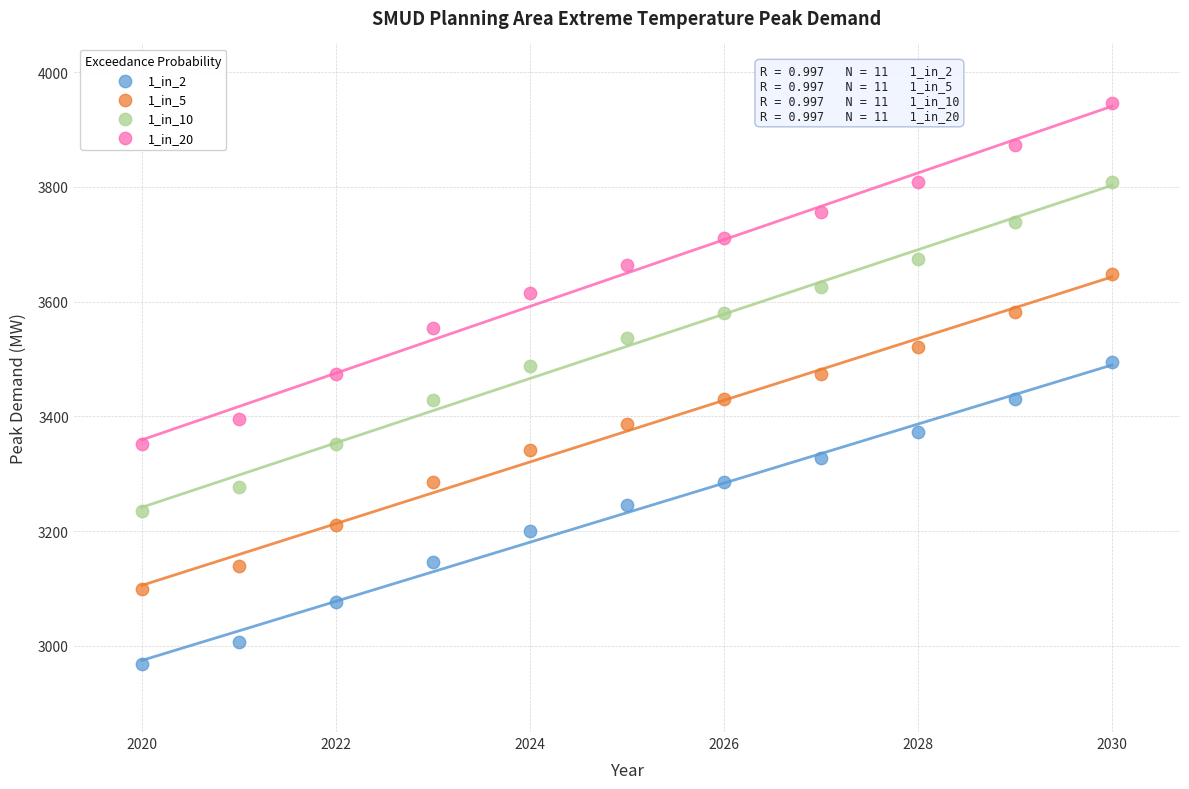

What are all the series names shown in the legend?

1_in_2, 1_in_5, 1_in_10, 1_in_20